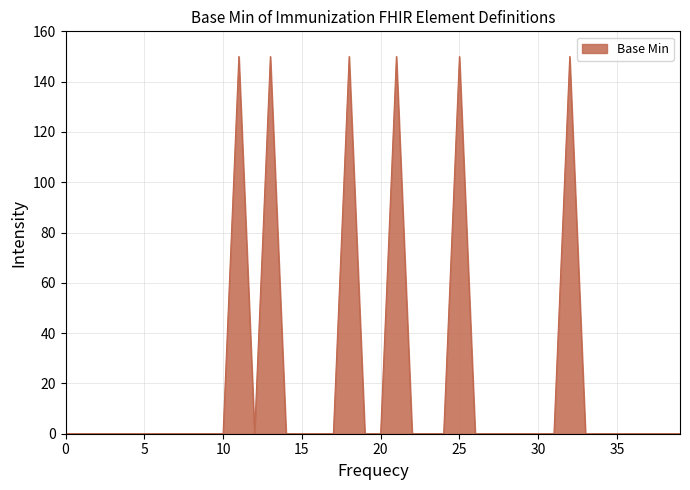

Does the chart display data point markers on the line(s)?

No